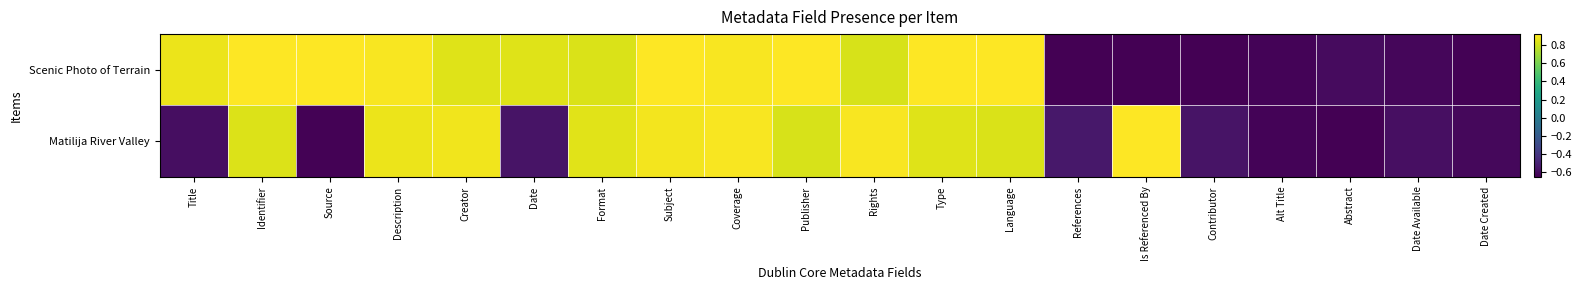

Between Source and Subject, which series saw the biggest shift?

Matilija River Valley